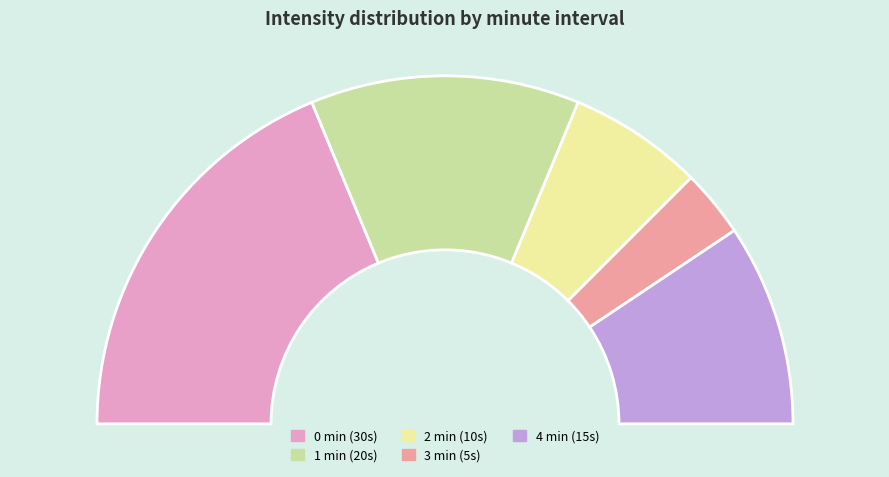

Combined, what portion of the pie is 1 and 2?

37.5%